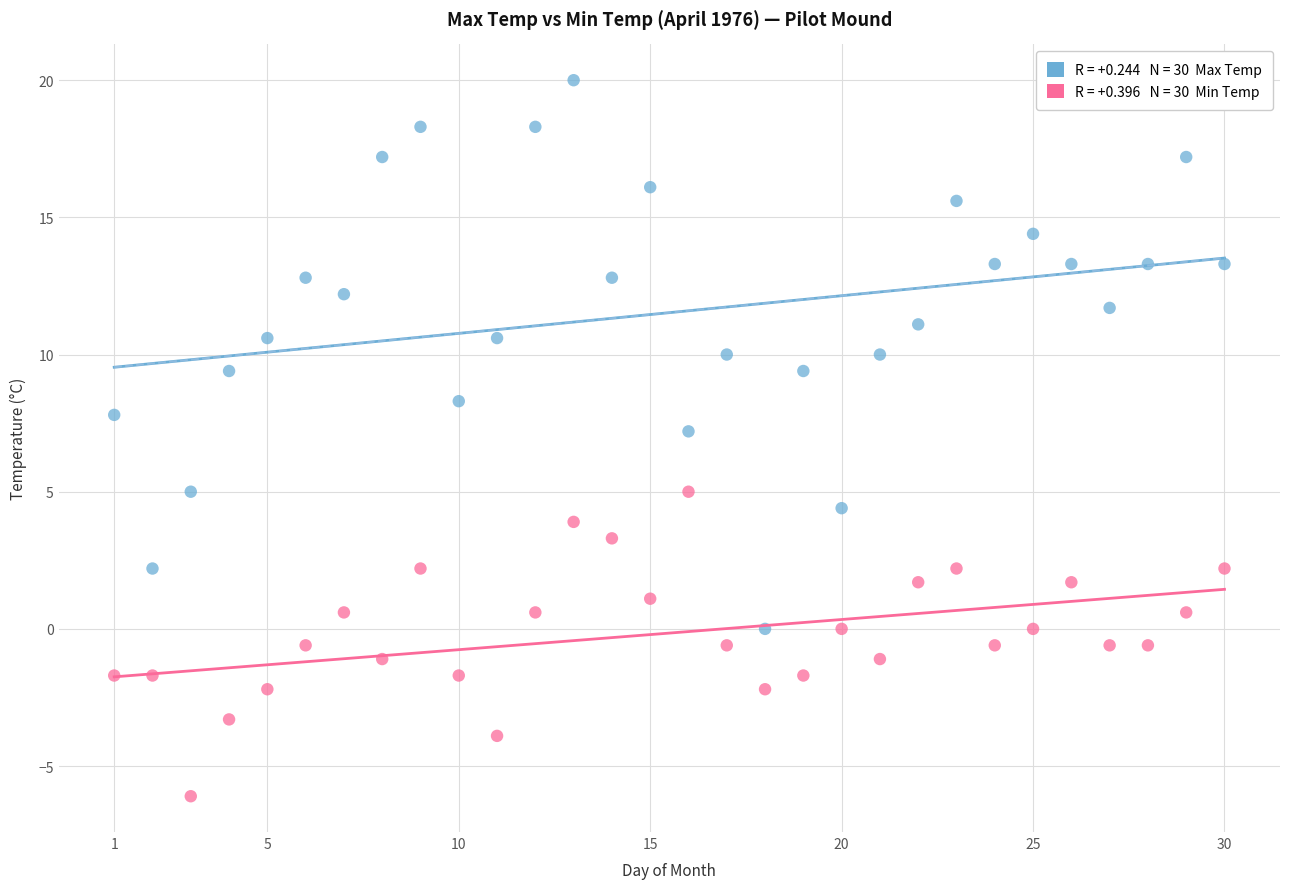

Across all data points, what is the range of X values (max minus min)?

29.0